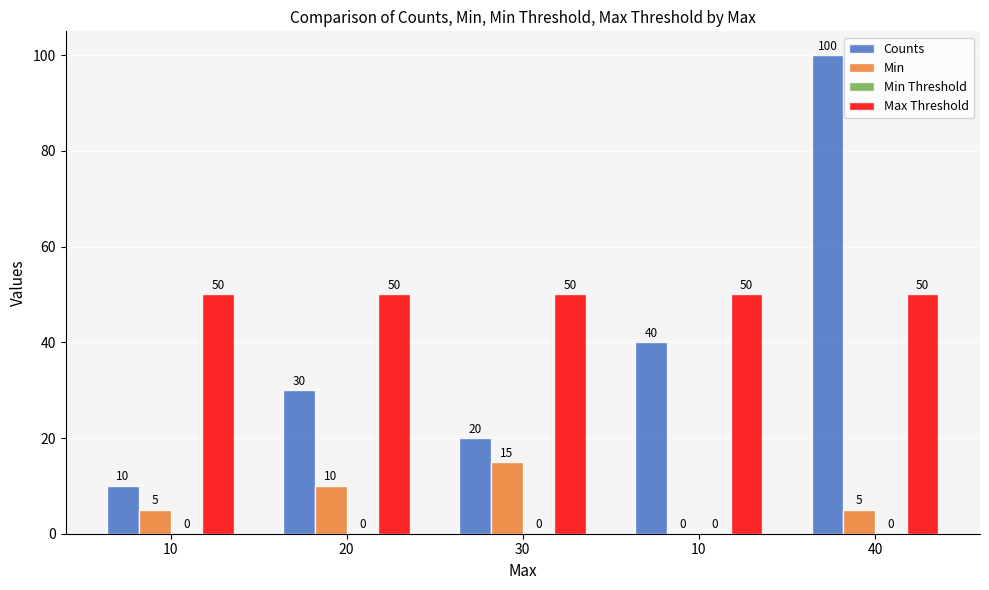

What is the difference between the Min values at 30 and 20?

5